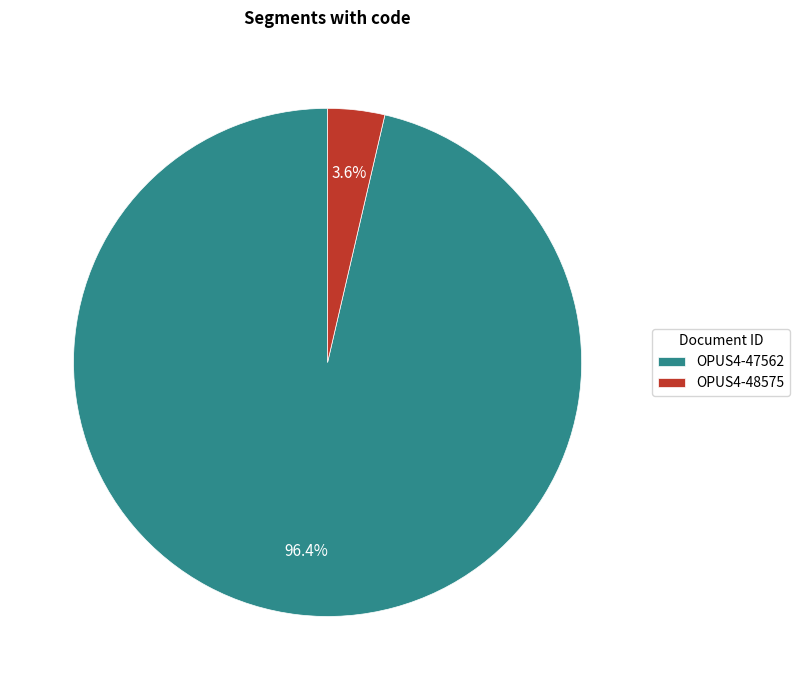

Which category accounts for the majority?

OPUS4-47562